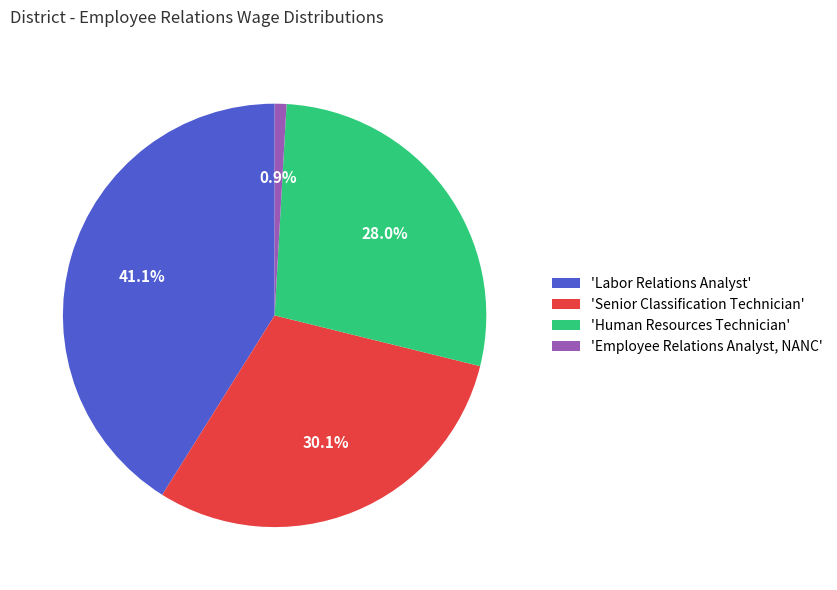

What is the total percentage of 'Labor Relations Analyst' and 'Employee Relations Analyst, NANC'?

42.0%